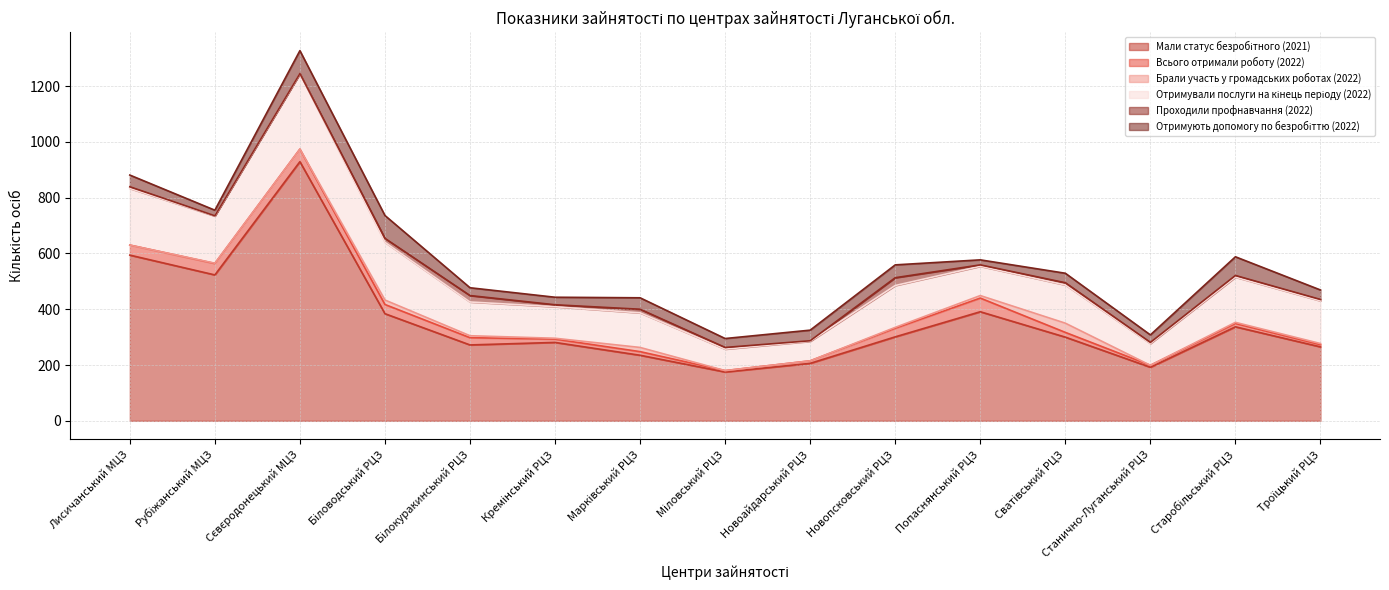

What is the total value across all series at Лисичанський МЦЗ?

881